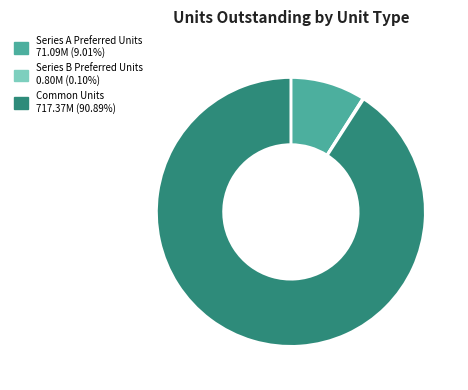

Which category has the biggest portion of the pie?

Common Units